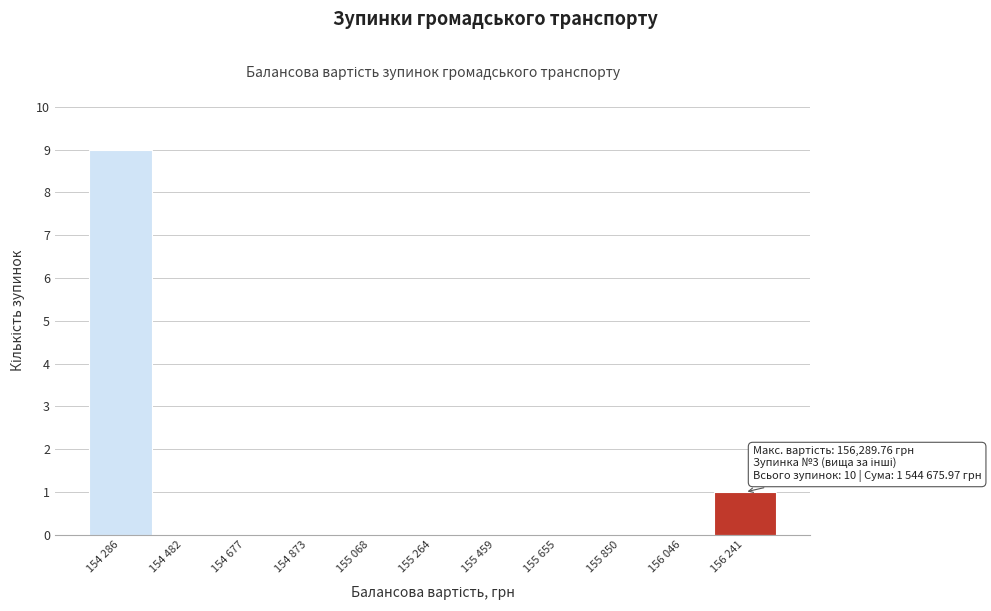

Reading left to right, what are all the values shown in this chart?

154 286=9	154 482=0	154 677=0	154 873=0	155 068=0	155 264=0	155 459=0	155 655=0	155 850=0	156 046=0	156 241=1